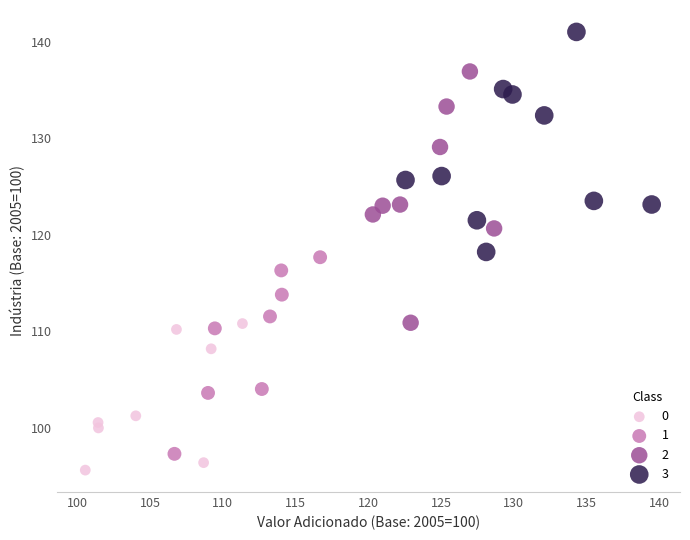

What are all the series names shown in the legend?

0, 1, 2, 3